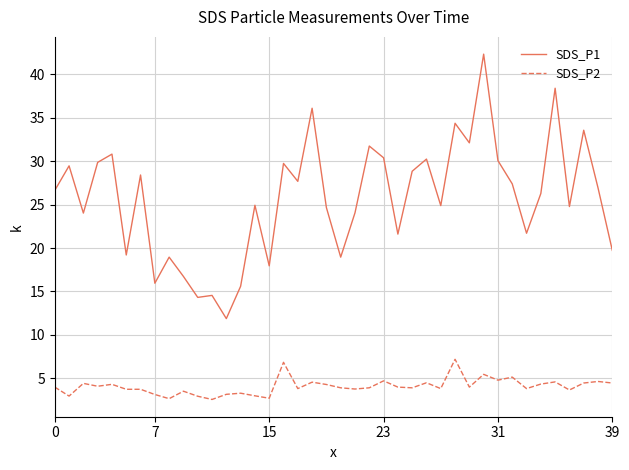

List the series in order of their overall mean, lowest first.

SDS_P2, SDS_P1